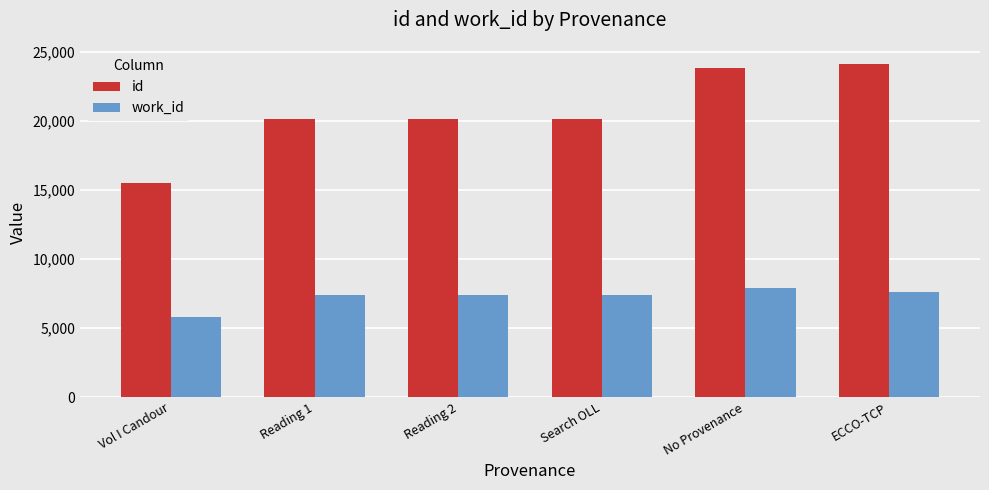

Count the number of categories in the chart.

6